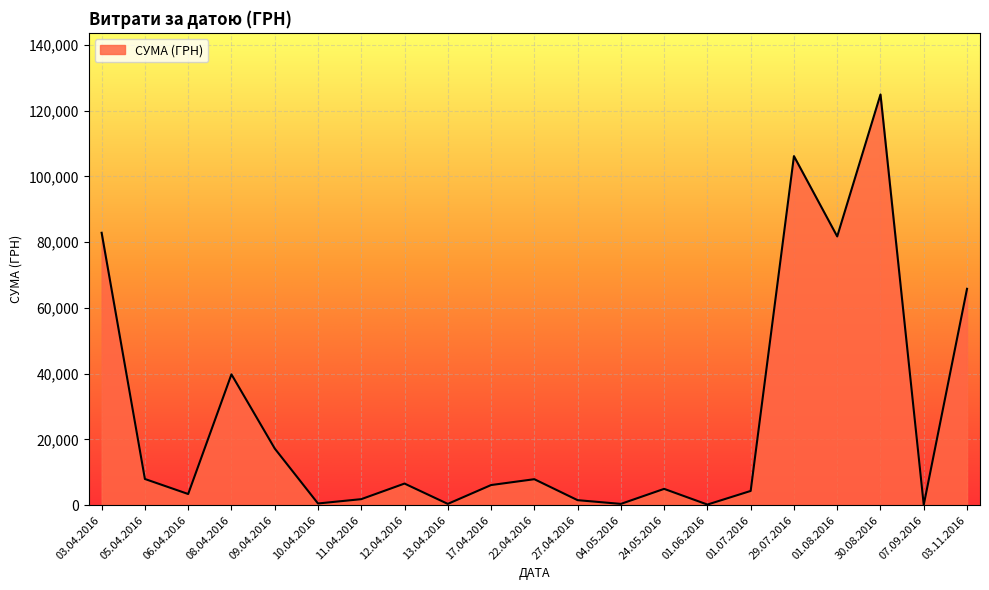

How many lines are shown in the chart?

1